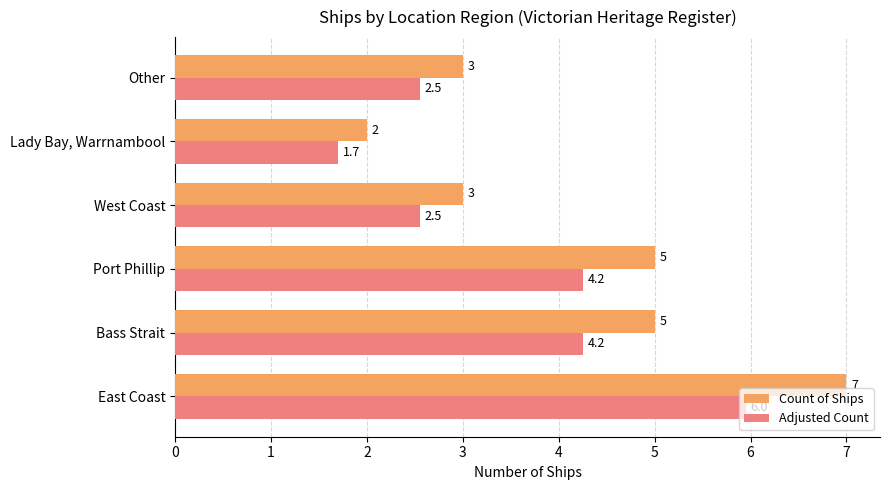

How many data points in Adjusted Count are less than 4?

3